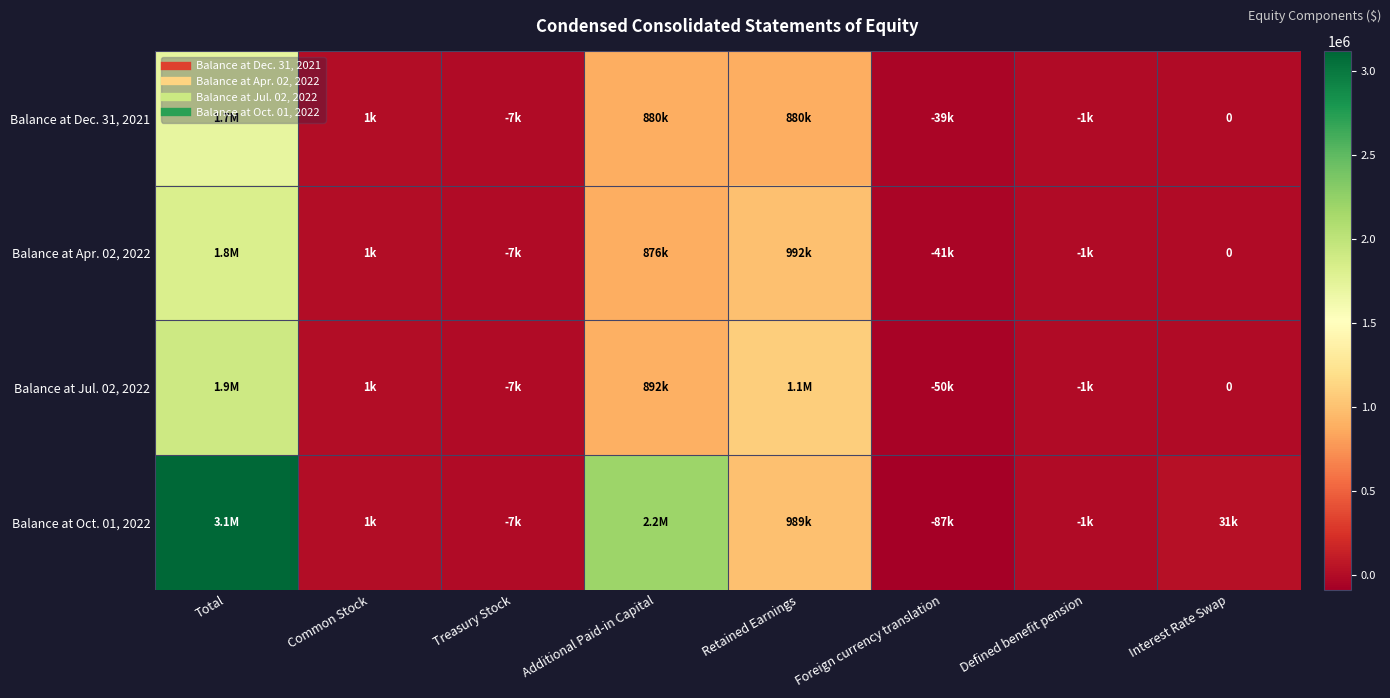

At which category does the chart reach its minimum across all series?

Foreign currency translation